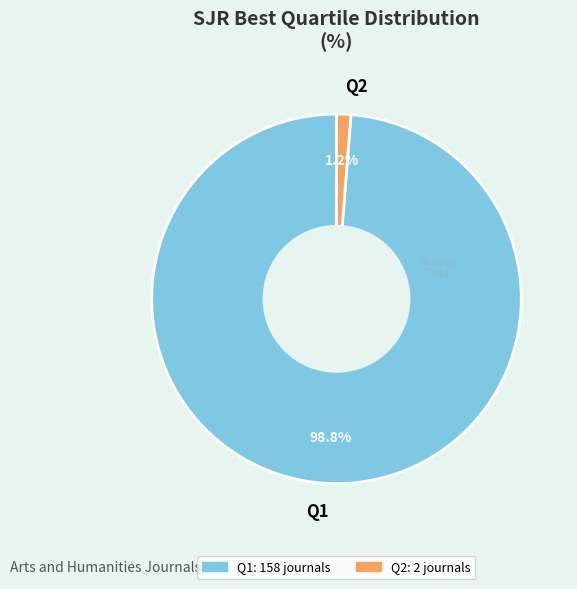

Is there any slice that represents more than half of the pie?

Yes